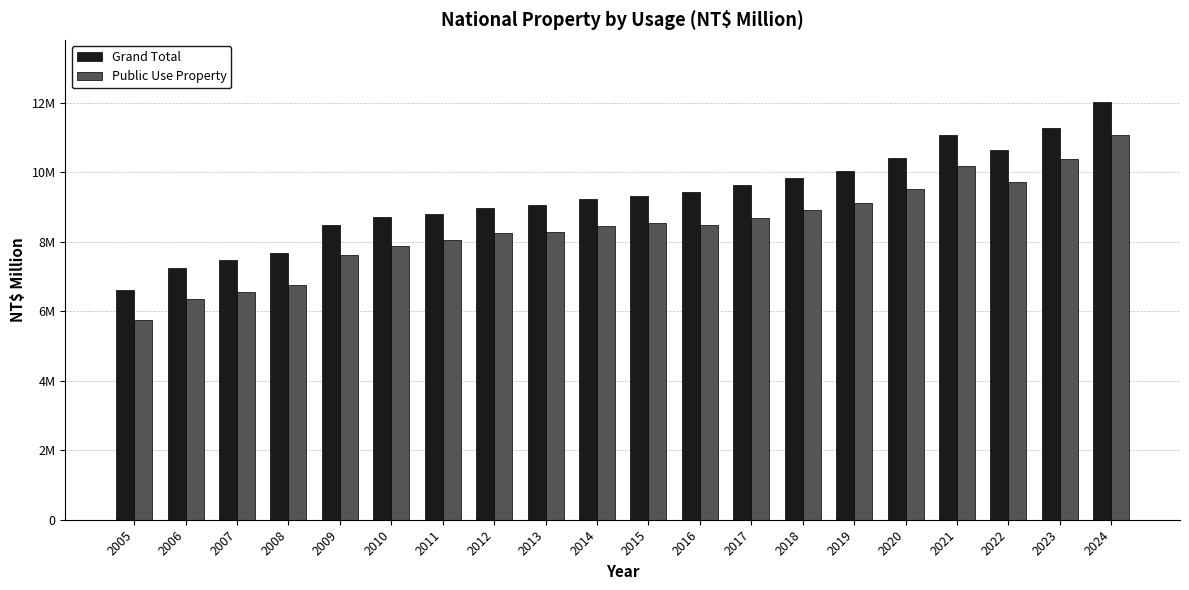

Reading left to right, extract all data points from this chart.

Grand Total: 6623161	7246534	7465248	7661678	8474056	8714552	8799420	8975199	9049939	9226253	9320784	9423269	9626654	9821203	10030054	10413190	11068257	10631567	11281360	12007345
Public Use Property: 5737385	6354439	6550134	6766359	7605315	7891161	8038472	8248864	8271407	8439604	8549326	8473624	8672177	8907467	9120424	9525611	10187923	9732664	10390973	11085263